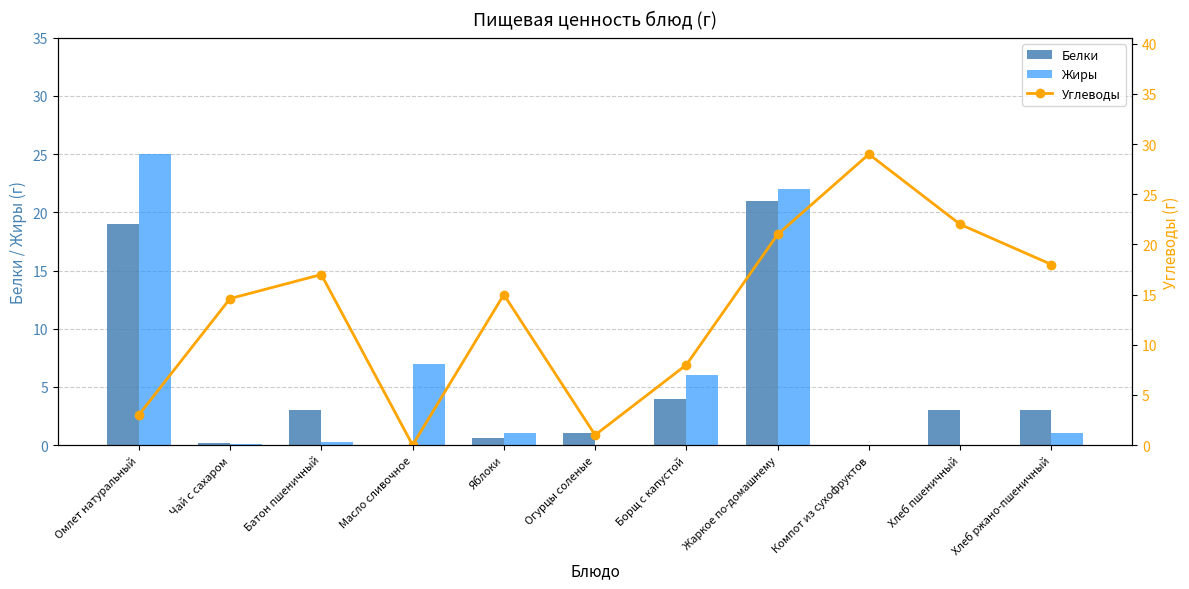

True or false: Углеводы has a value of 21.0 at Жаркое по-домашнему.

True